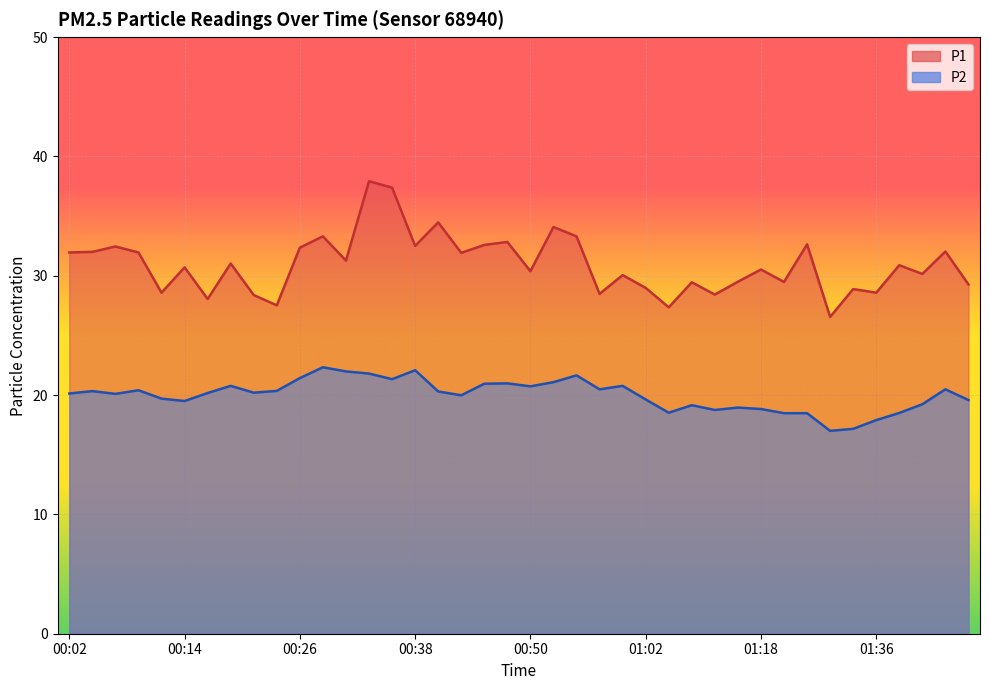

What is the label of the 32nd point from the right?

00:21